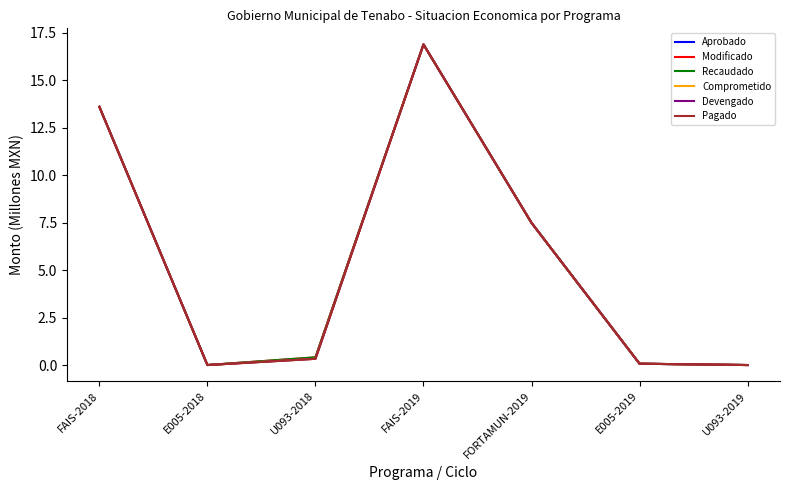

Which series changed the most between FAIS-2018 and U093-2019?

Pagado